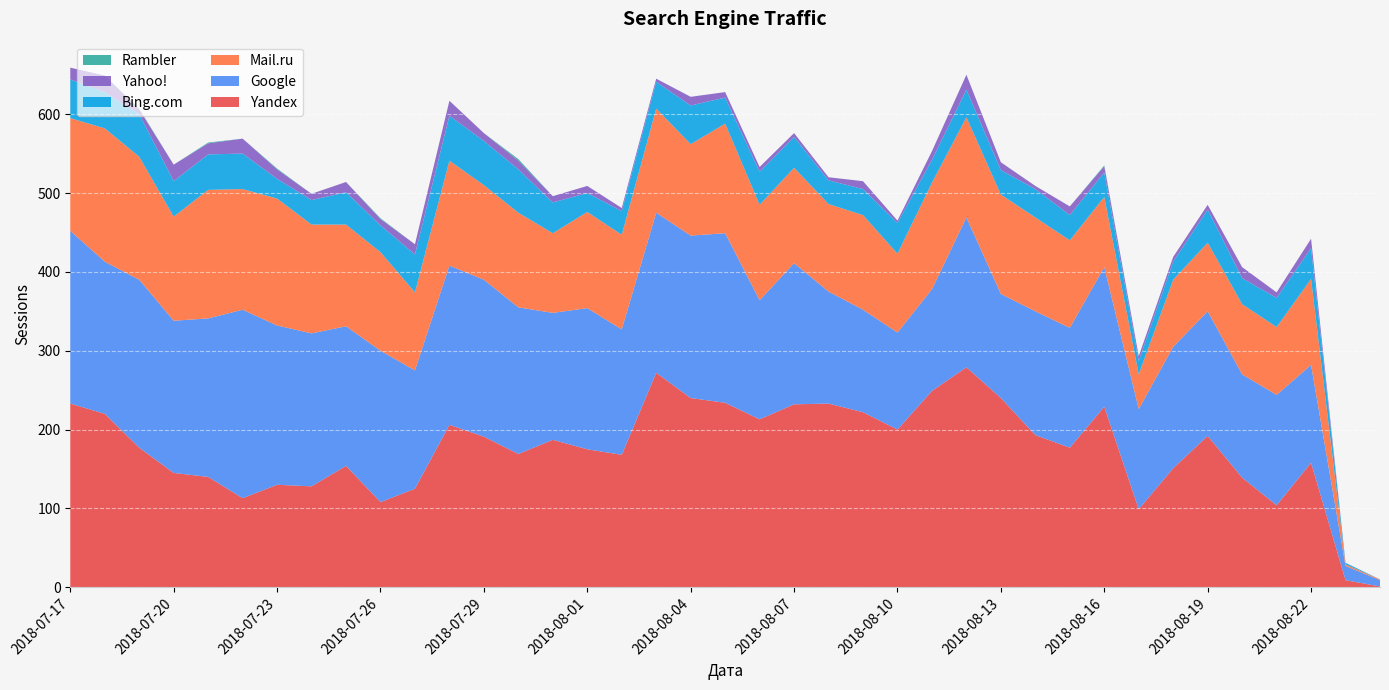

Reading right to left, extract all data points from this chart.

Yandex: 1	9	158	104	139	192	151	99	229	177	193	240	279	249	200	222	233	232	213	234	240	272	168	175	187	169	191	206	125	108	154	128	130	113	140	145	177	220	233
Google: 8	18	124	140	131	158	154	127	177	152	157	132	190	129	123	130	142	179	151	215	206	203	159	179	161	186	199	202	150	192	177	194	202	239	201	193	213	193	219
Mail.ru: 1	2	109	86	89	87	85	44	89	111	119	126	127	135	100	120	111	121	121	139	116	132	120	122	101	120	120	133	99	125	129	138	161	153	163	132	156	169	143
Bing.com: 0	2	39	37	33	42	23	17	31	32	36	31	35	29	39	33	30	39	42	33	49	34	30	24	39	55	56	57	48	34	41	31	25	45	45	45	54	46	49
Yahoo!: 0	0	12	7	14	6	6	6	8	11	4	10	19	11	3	10	4	5	6	7	11	4	4	9	8	11	10	19	13	8	13	8	12	19	14	21	6	21	15
Rambler: 0	0	0	0	0	0	0	0	1	0	0	0	0	0	0	0	0	0	0	0	0	0	0	0	0	2	0	0	0	1	0	0	1	0	1	0	1	0	0